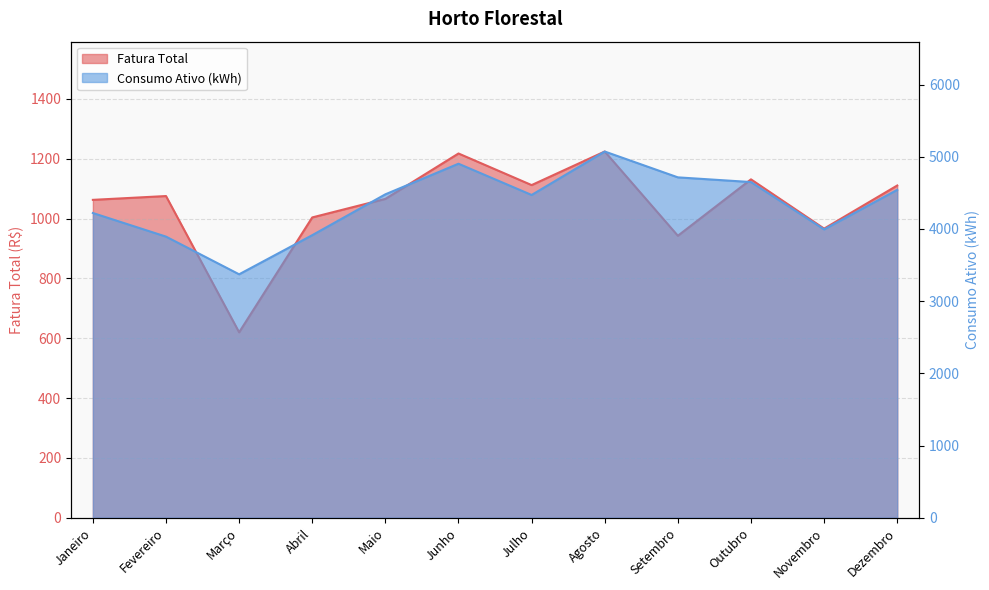

Which category has the highest value in the Fatura Total series?

Agosto